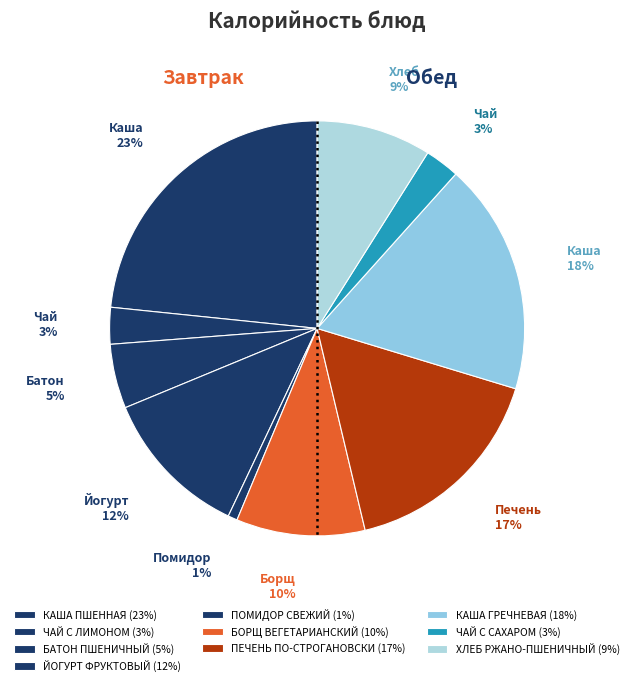

To the nearest percent, what is the difference between the ПОМИДОР СВЕЖИЙ and БОРЩ ВЕГЕТАРИАНСКИЙ slice percentages?

9%